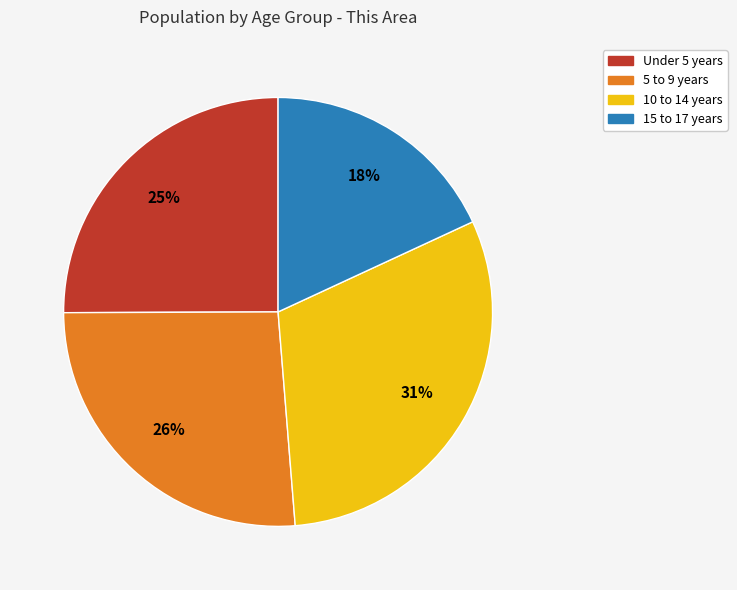

Do 10 to 14 years and Under 5 years together represent more than half of the pie?

Yes